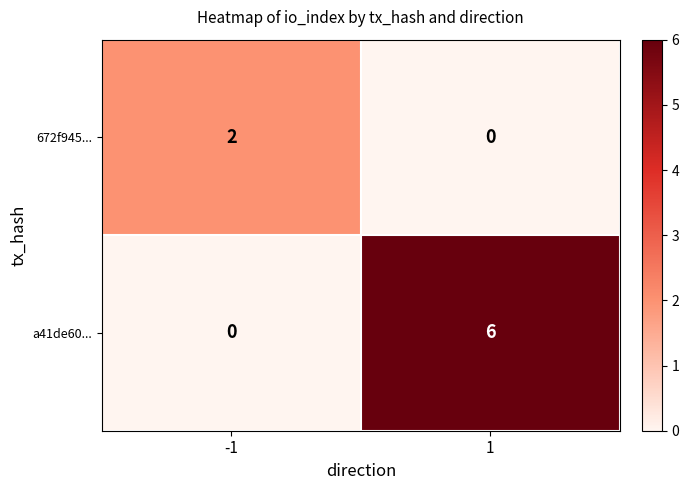

How many data points does each series have?

2